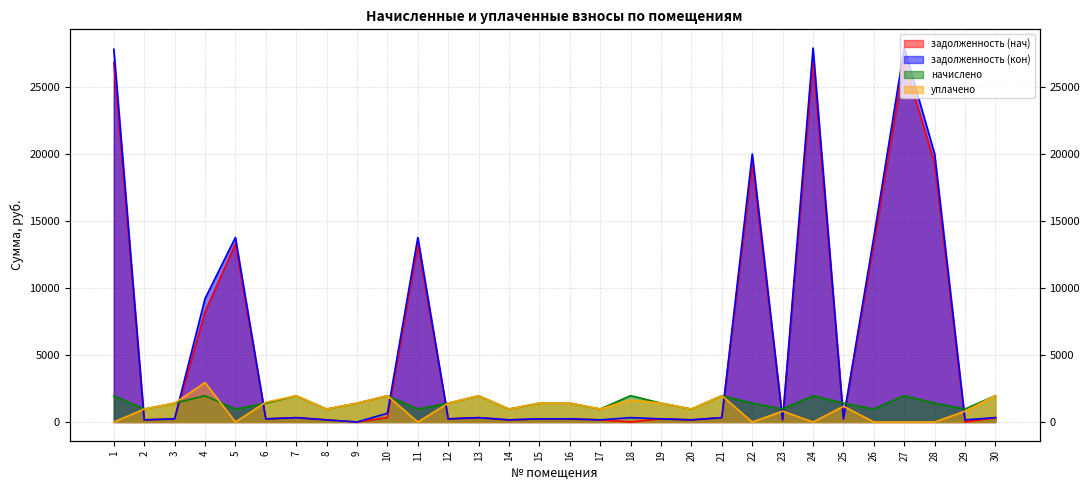

Between 13 and 20, which series saw the biggest shift?

уплачено